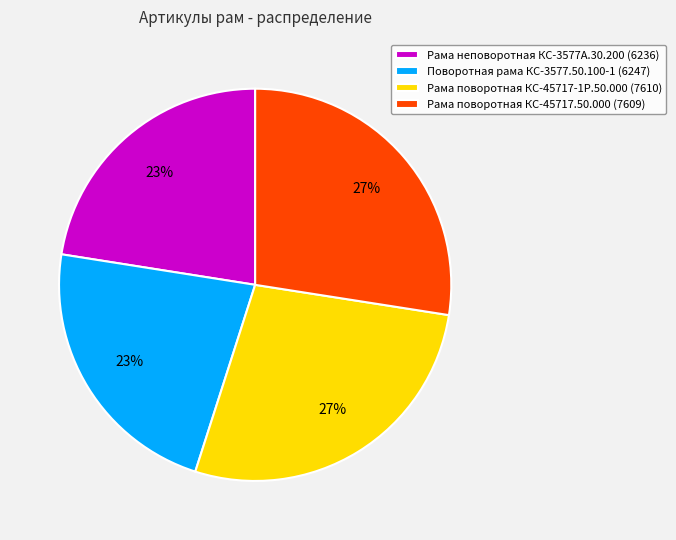

Approximately how many times larger is the value at Рама поворотная КС-45717.50.000 compared to Поворотная рама КС-3577.50.100-1?

1.2